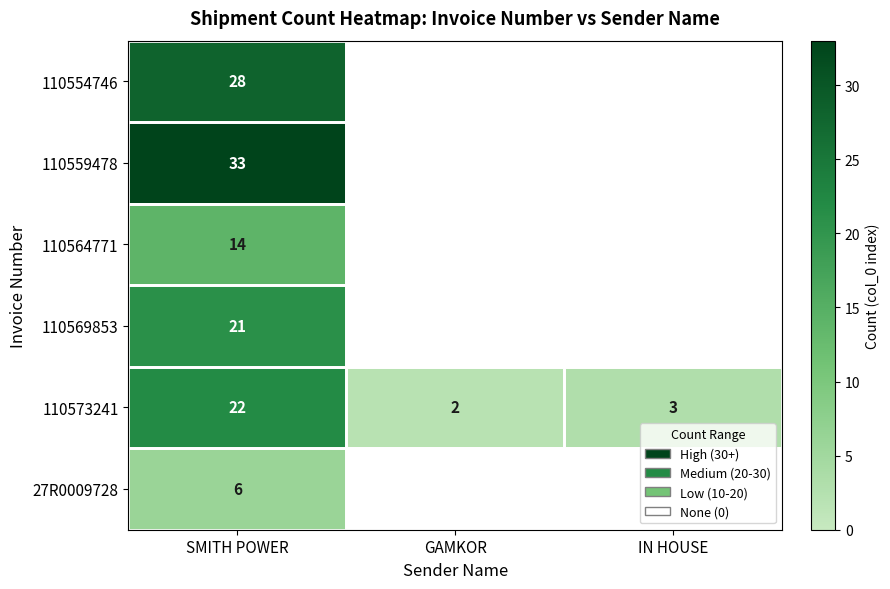

Is it true that 110573241 equals 3 at IN HOUSE?

True